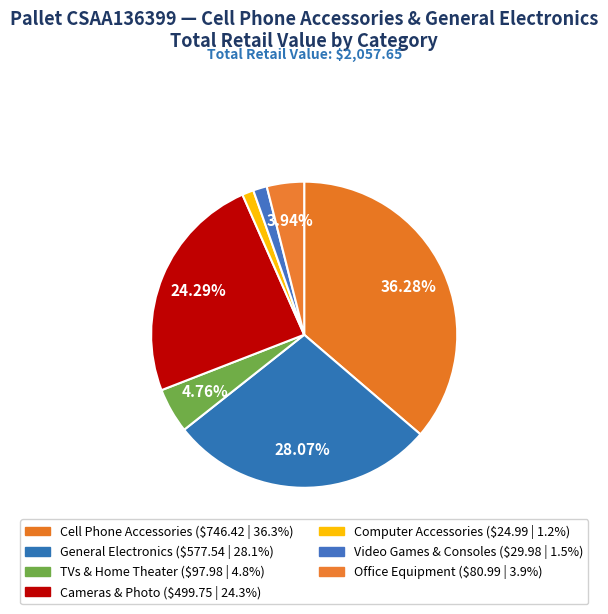

Approximately how many times larger is the value at General Electronics compared to Video Games & Consoles?

19.3